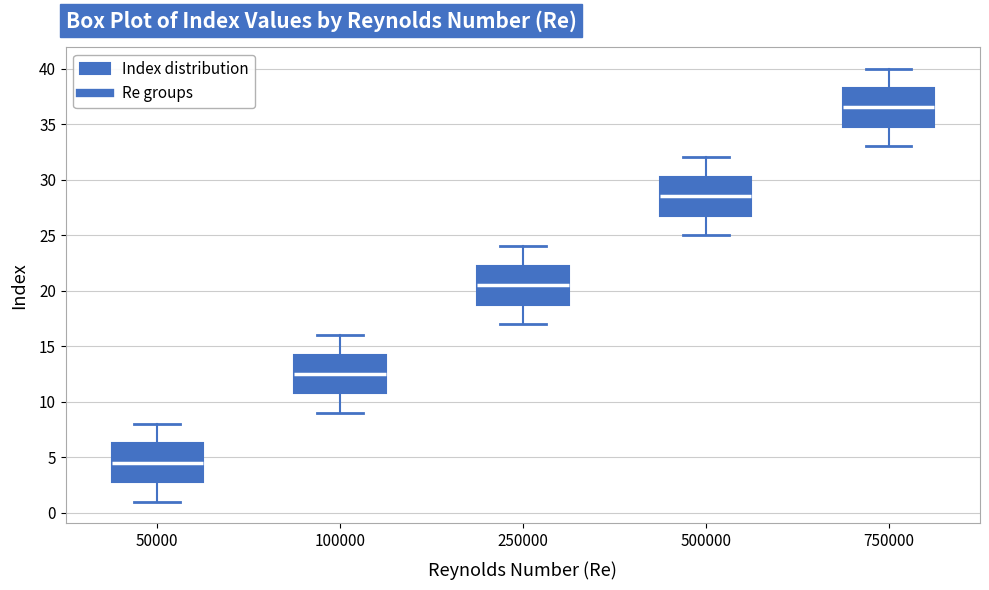

Which box's median line is the lowest?

50000